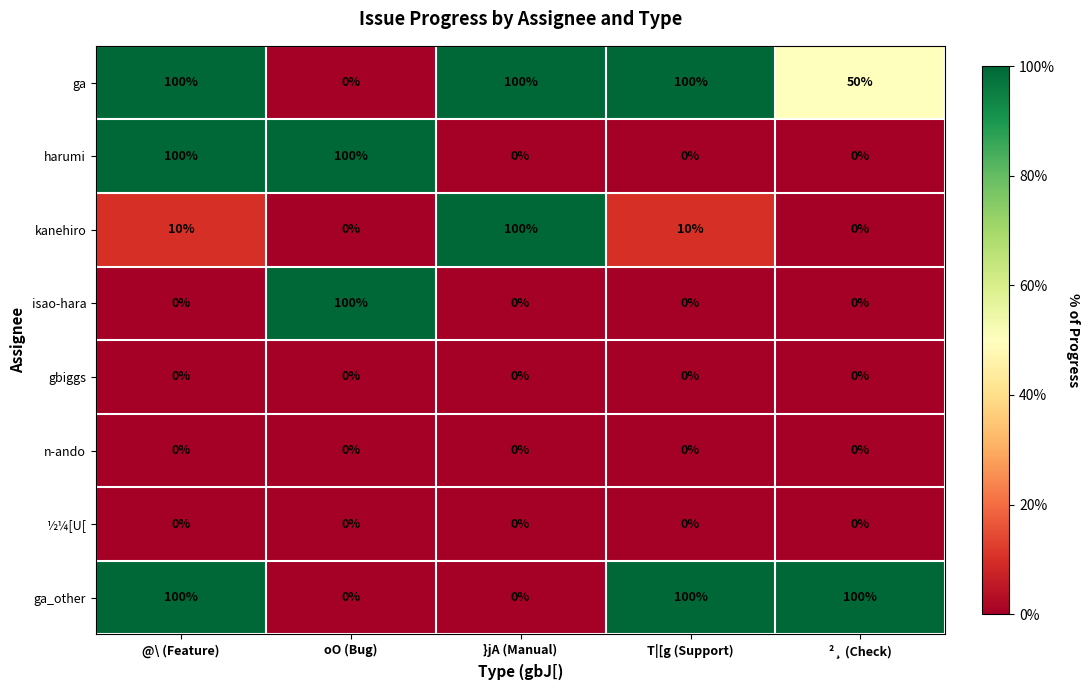

What is the difference between the harumi values at }jA (Manual) and oO (Bug)?

100